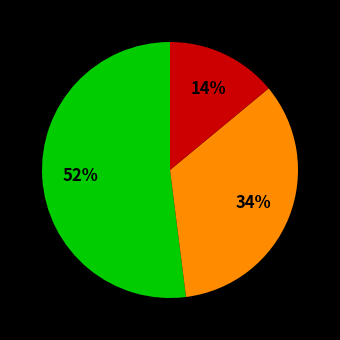

To the nearest percent, what is the difference between the largest and smallest slice percentages?

38%